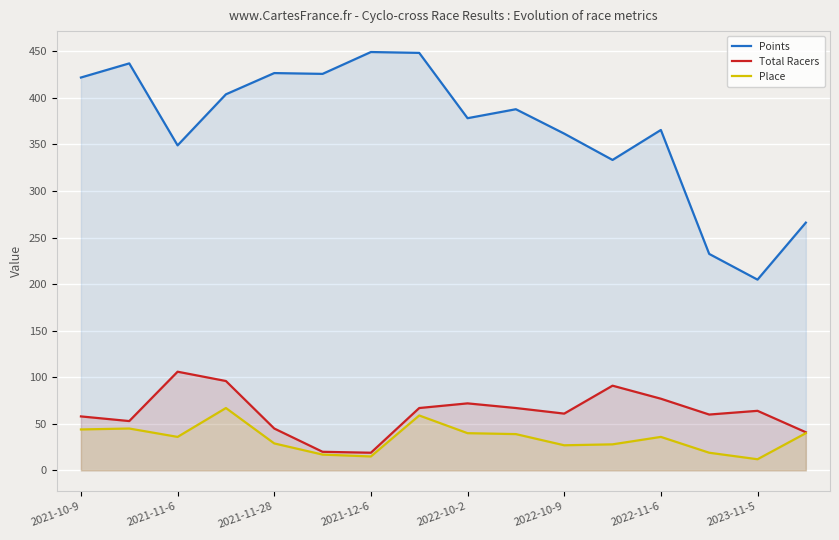

Which series has the largest range (max minus min)?

Points